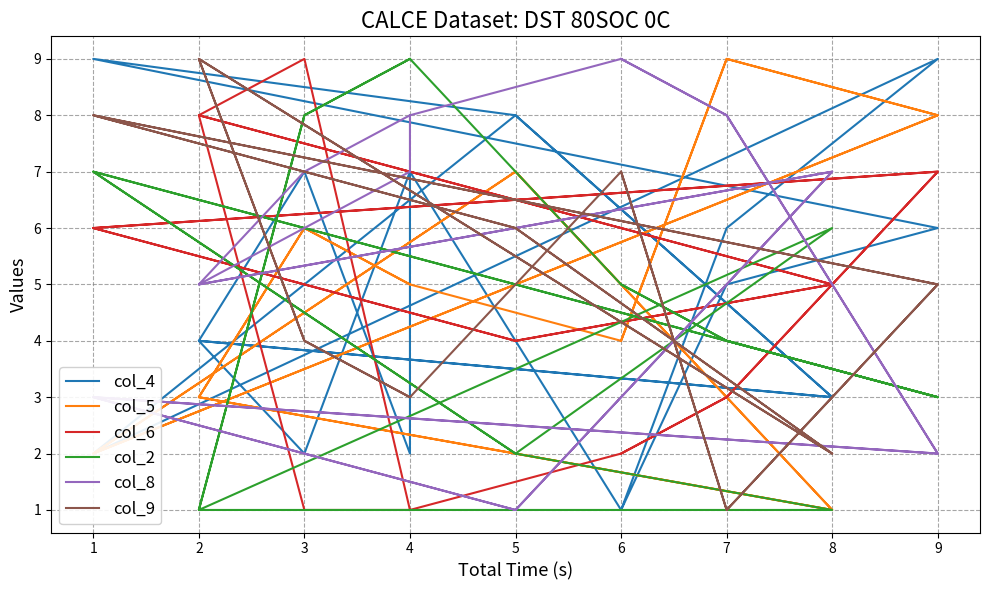

Does the chart display data point markers on the line(s)?

No